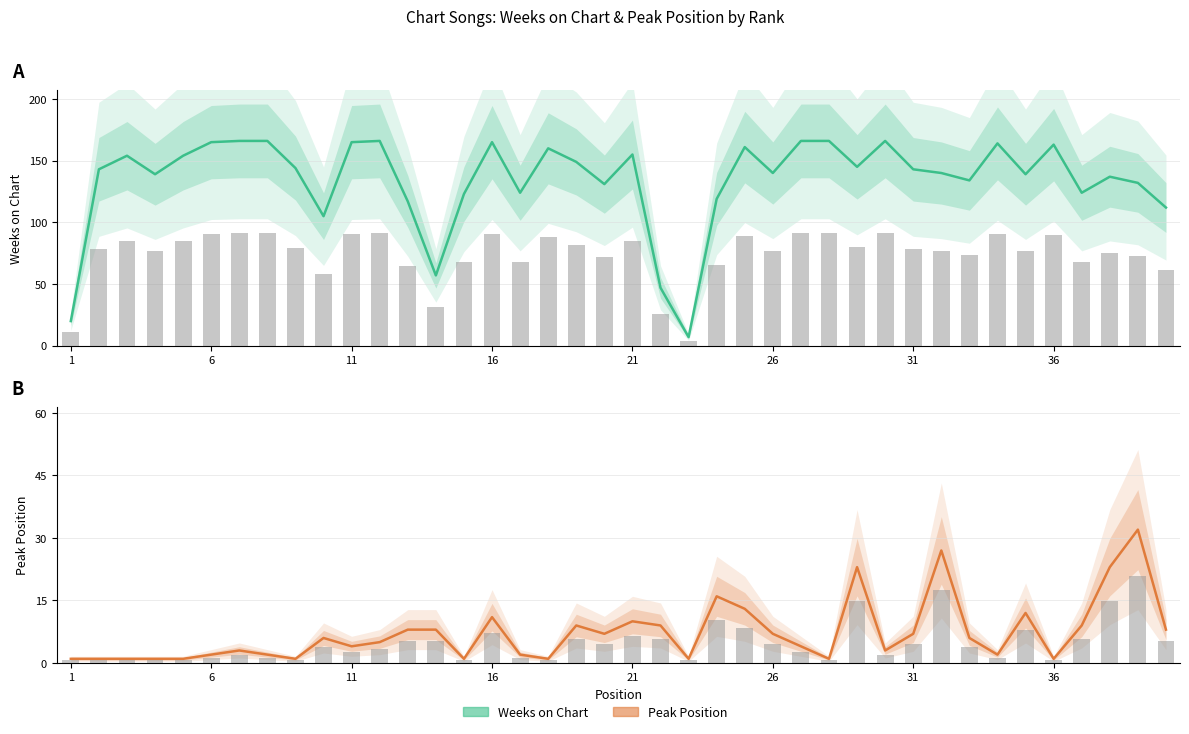

The Peak Position series shows 6 at 10. True or false?

True